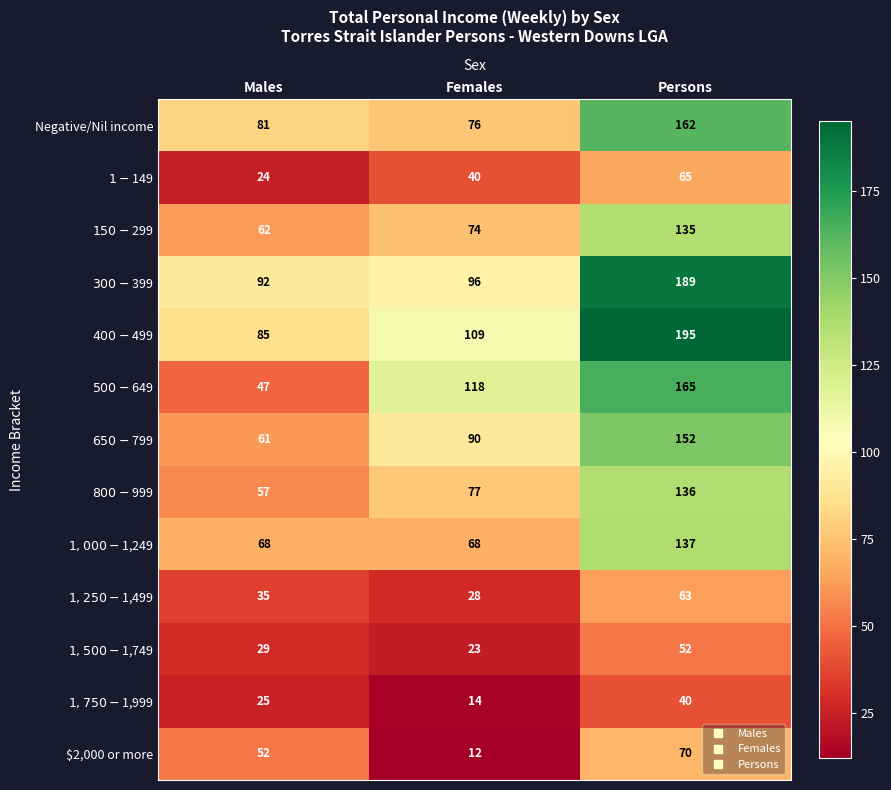

Is it true that $2,000 or more equals 70 at Males?

False